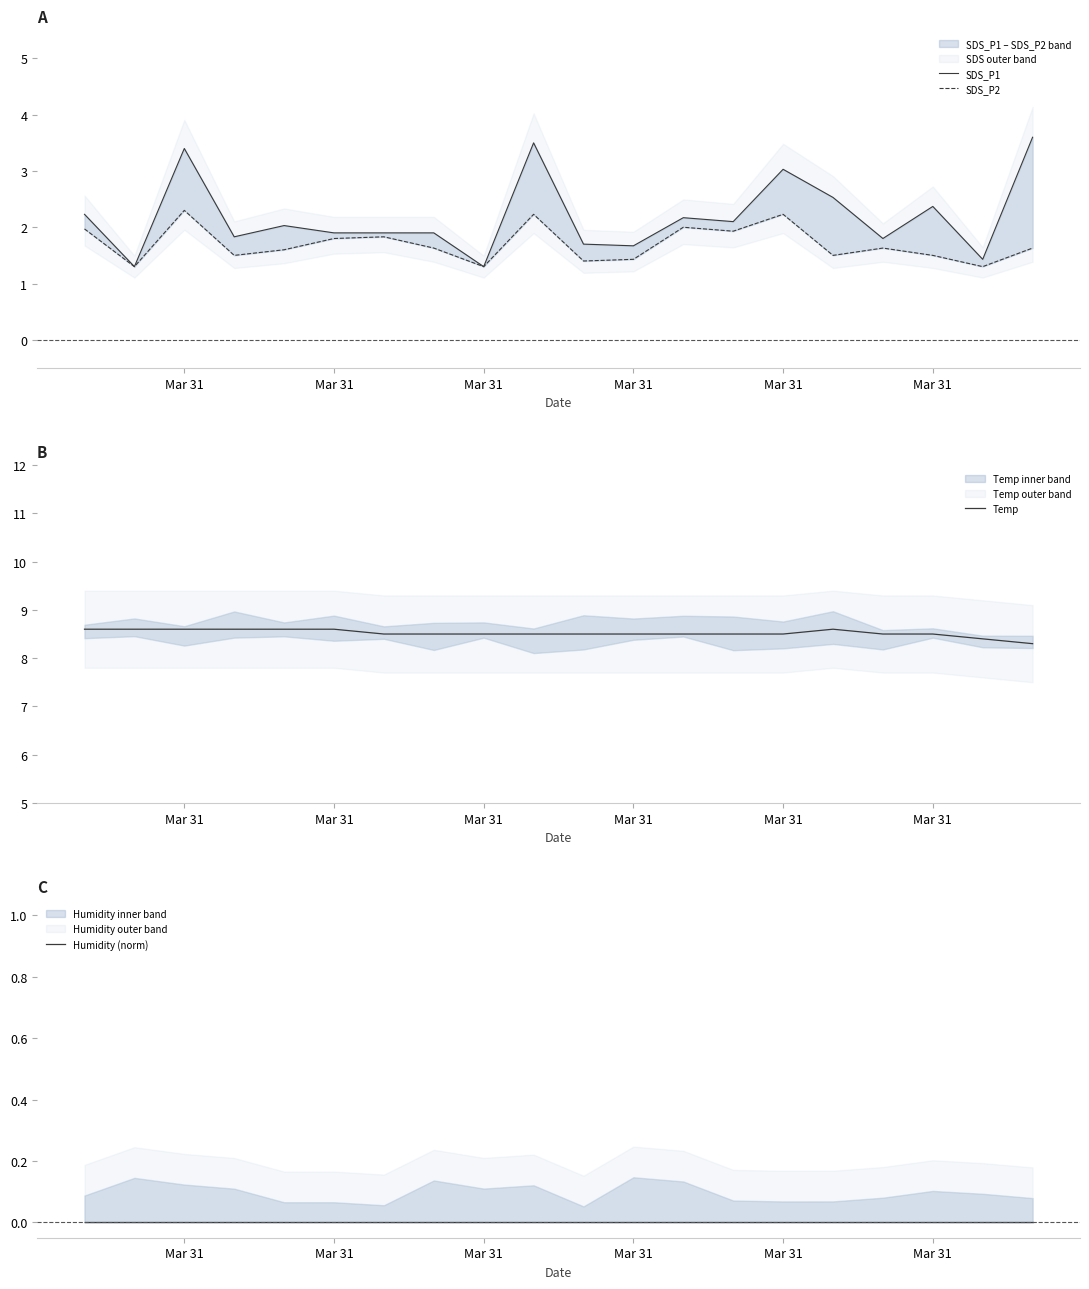

In SDS_P2, how many points are lower than both neighbors (excluding endpoints)?

7